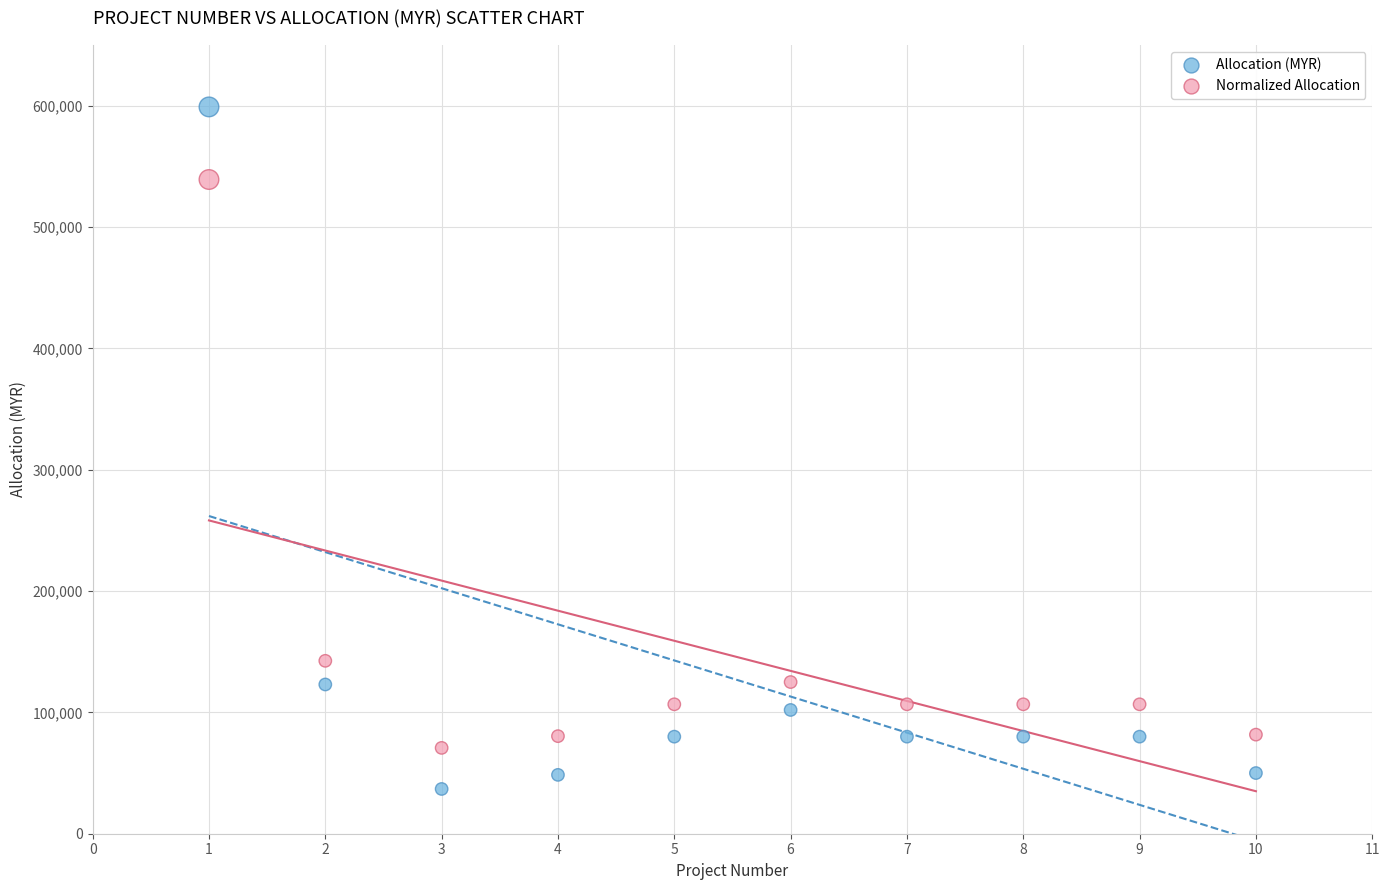

Which series has the widest spread of Y values?

Allocation (MYR)